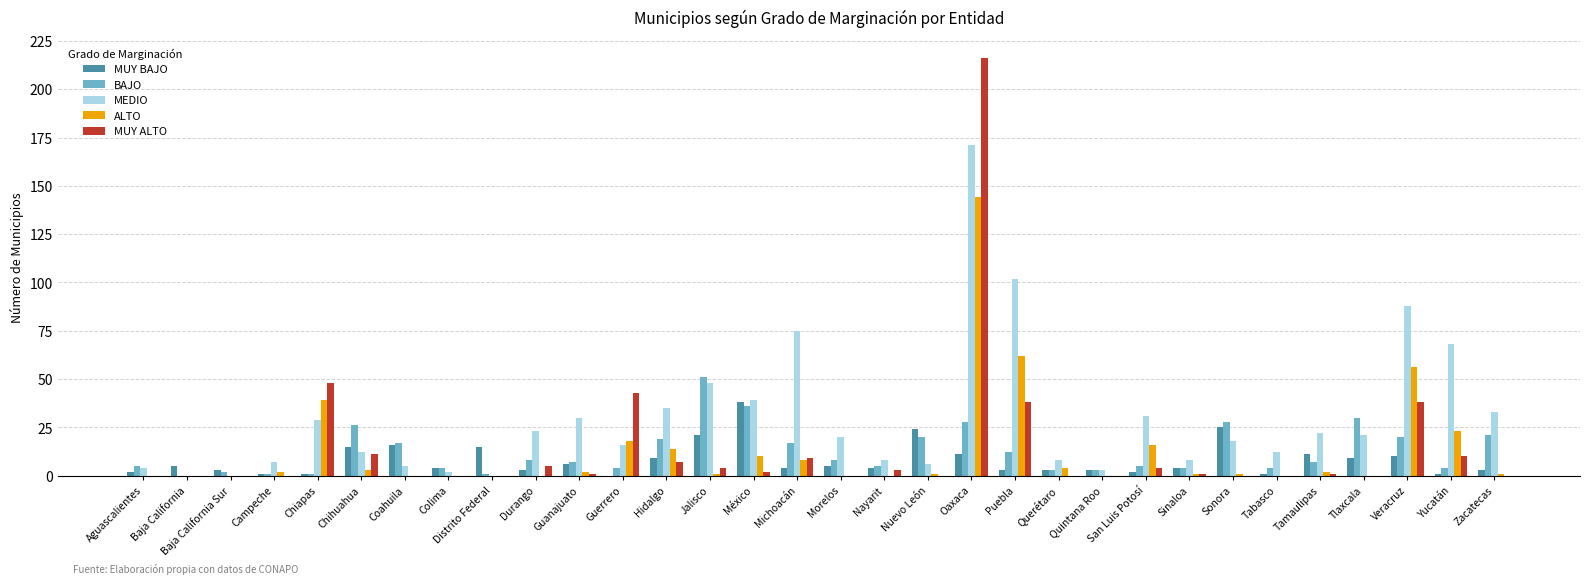

How many categories are shown in the chart?

32